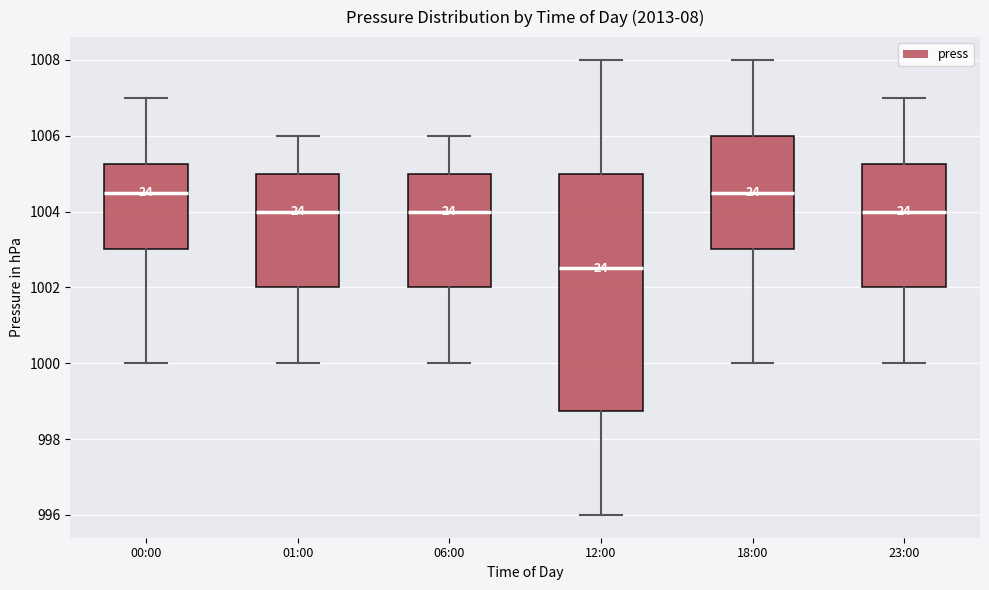

Reading left to right, read every box against the y-axis: the position of its median line, the range the box covers, and the ends of its whiskers. The values are not printed on the chart, so give them approximately, as read against the axis.

00:00: median 1004.6, box 1003.0 to 1005.2, whiskers 1000.0 to 1007.0
01:00: median 1004.0, box 1002.0 to 1005.0, whiskers 1000.0 to 1006.0
06:00: median 1004.0, box 1002.0 to 1005.0, whiskers 1000.0 to 1006.0
12:00: median 1002.6, box 998.8 to 1005.0, whiskers 996.0 to 1008.0
18:00: median 1004.6, box 1003.0 to 1006.0, whiskers 1000.0 to 1008.0
23:00: median 1004.0, box 1002.0 to 1005.2, whiskers 1000.0 to 1007.0